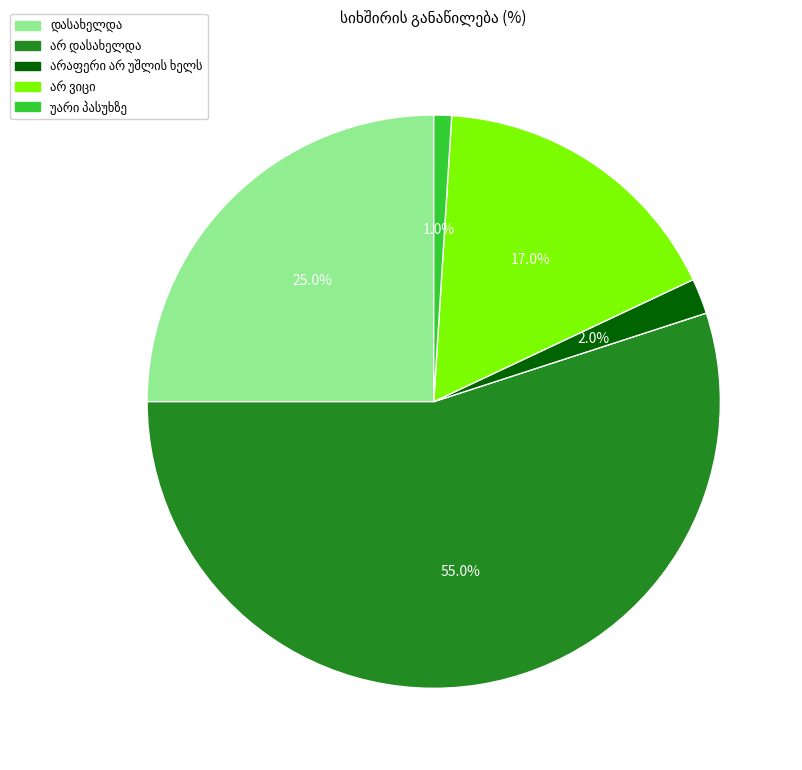

Does any single category account for the majority?

Yes